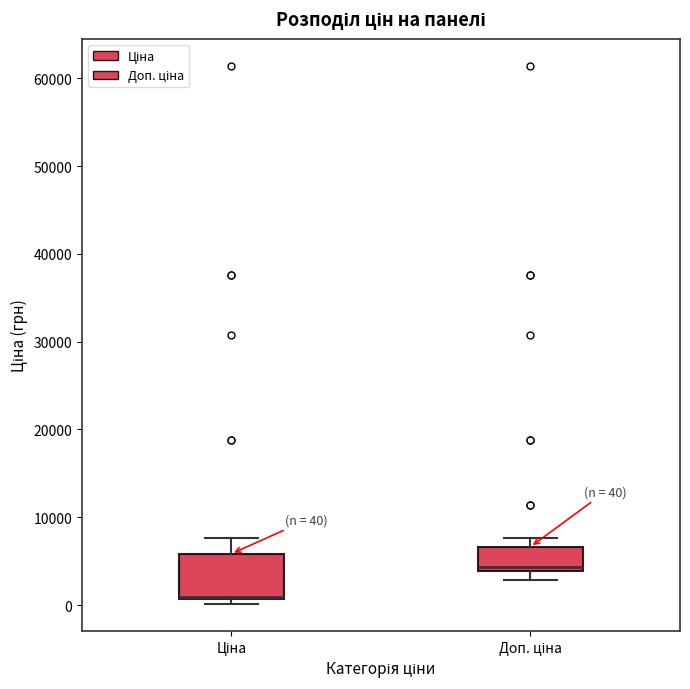

Which box is the tallest, from its lower edge to its upper edge?

Ціна